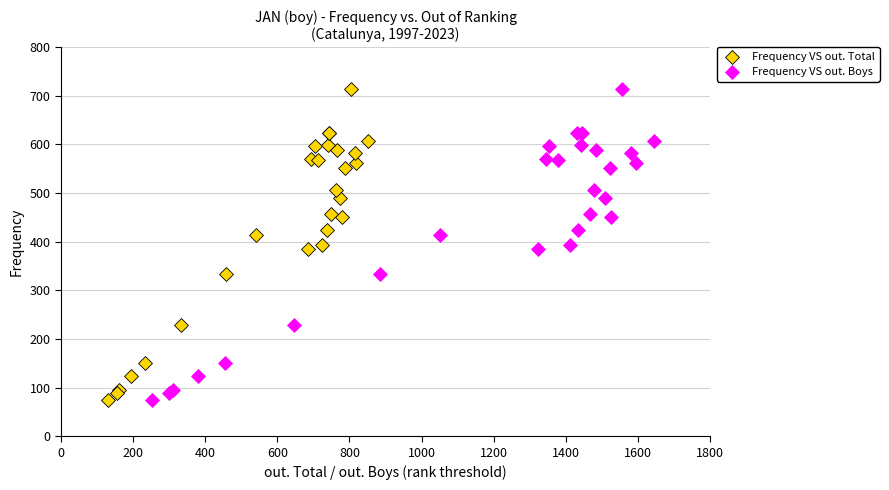

What are all the series names shown in the legend?

Frequency VS out. Total, Frequency VS out. Boys